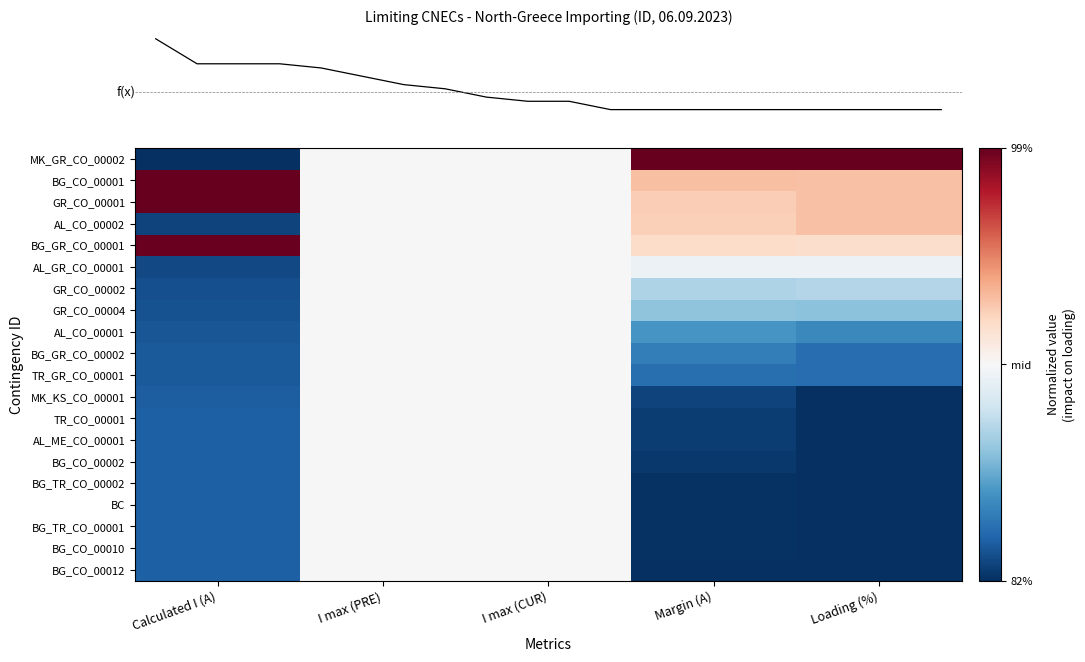

Which label corresponds to the largest value in the chart?

Margin (A)